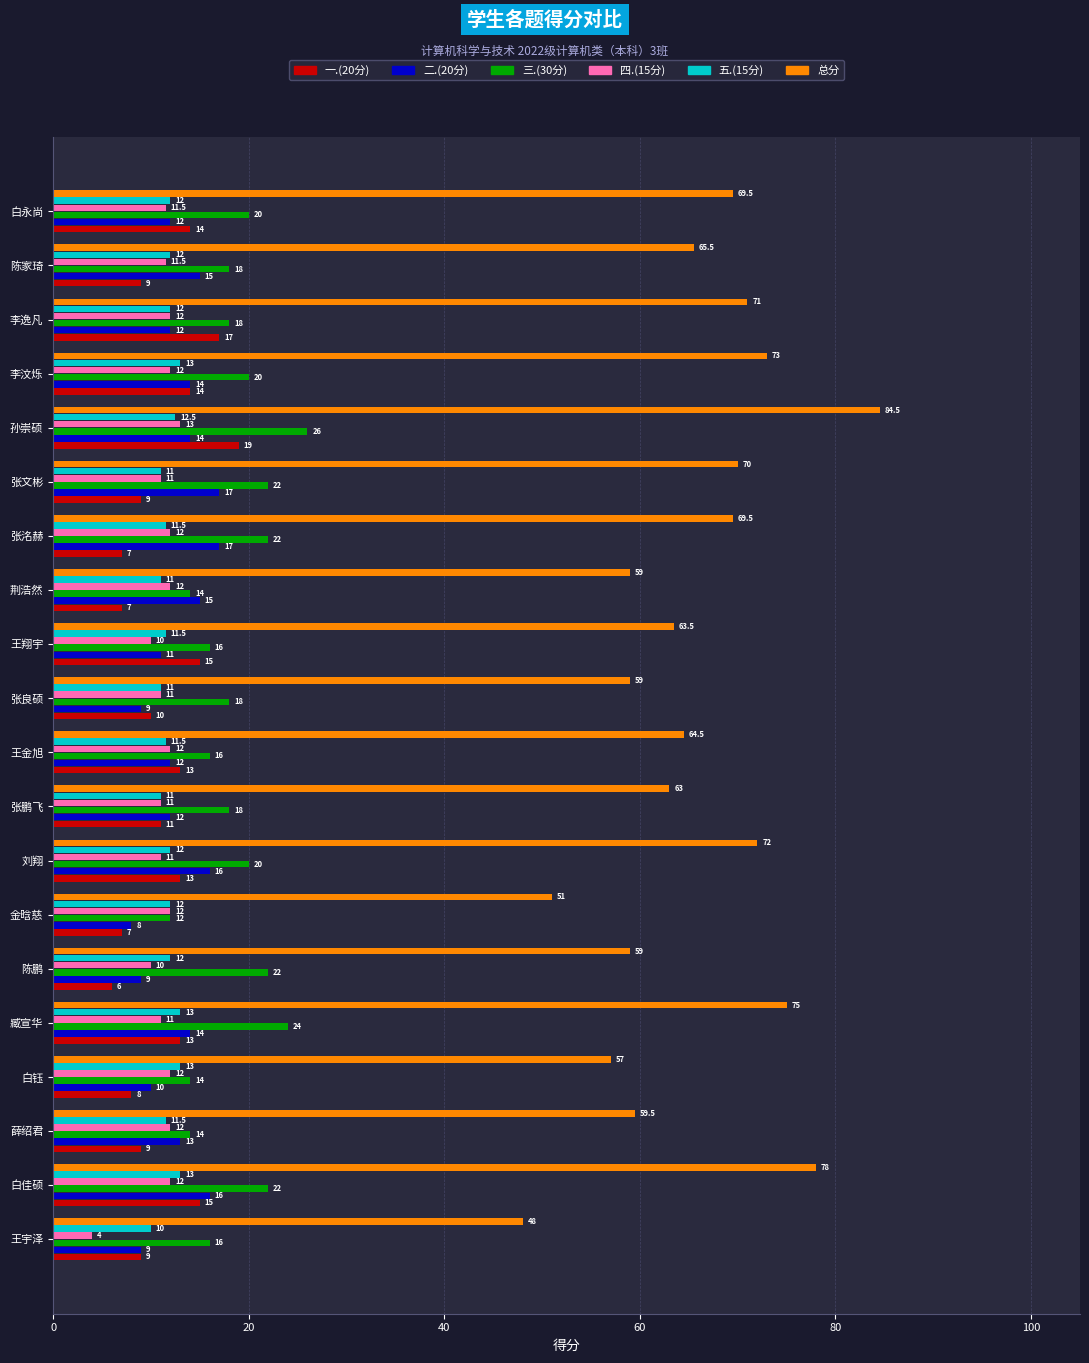

Is the value of 四.(15分) at 陈鹏 greater than the value of 二.(20分) at 张鹏飞?

No